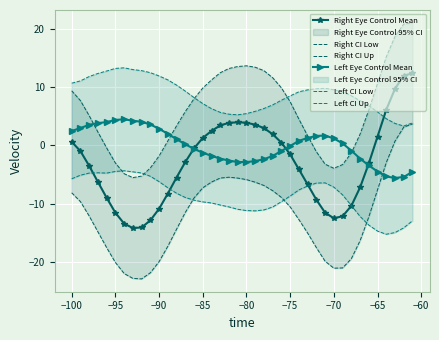

What is the maximum value for Right Eye Control Mean?

12.4